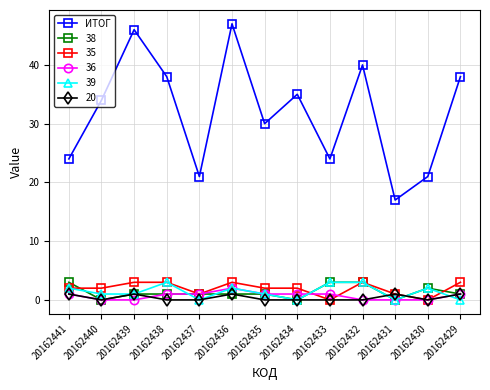

The value of 35 at 20162433 is 2. True or false?

False